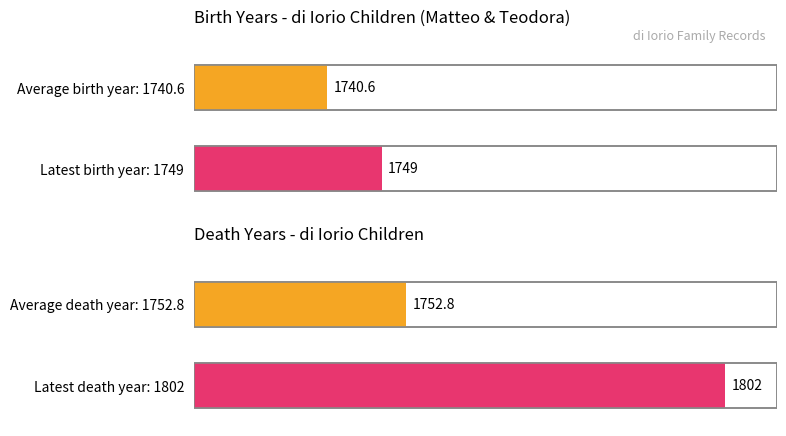

Rank the series by their average value, from highest to lowest.

Death Year, Birth Year